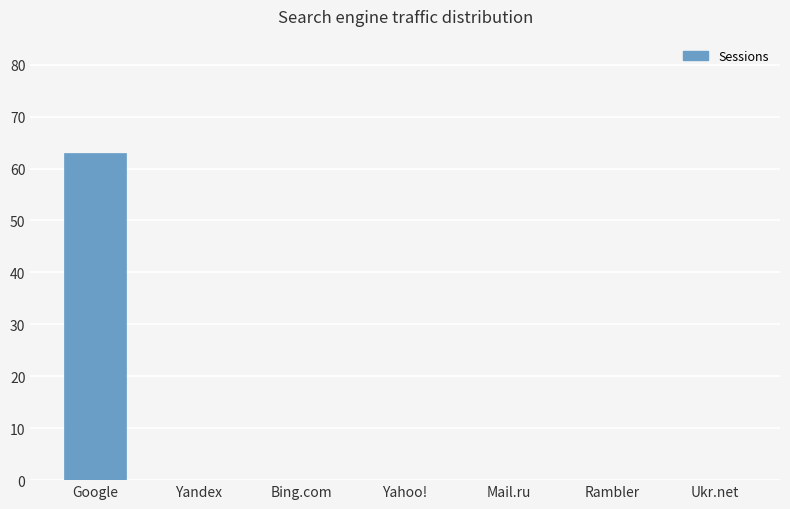

Between Yahoo! and Google, which is larger?

Google